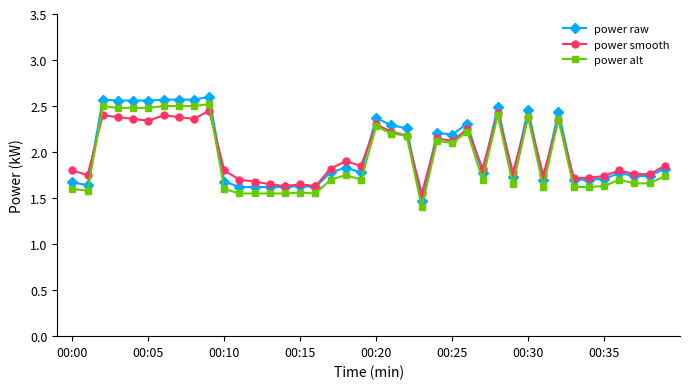

Count the power raw values in the range 1 to 2.

23